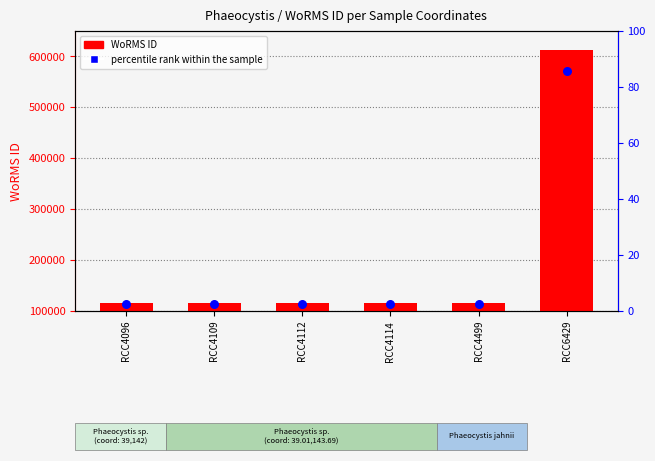

Which series reaches the minimum Y coordinate?

percentile rank within the sample